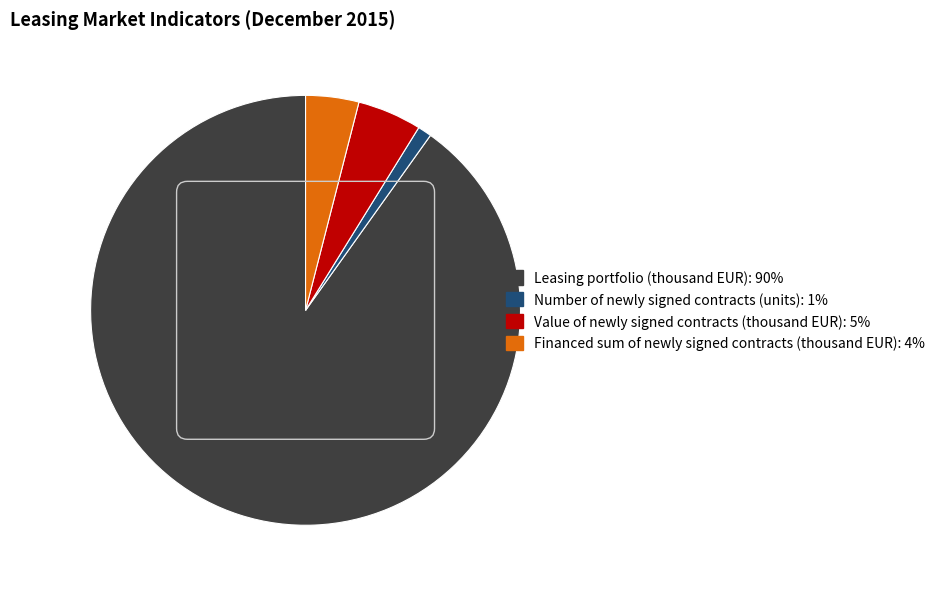

Do Number of newly signed contracts (units) and Financed sum of newly signed contracts (thousand EUR) together represent more than half of the pie?

No